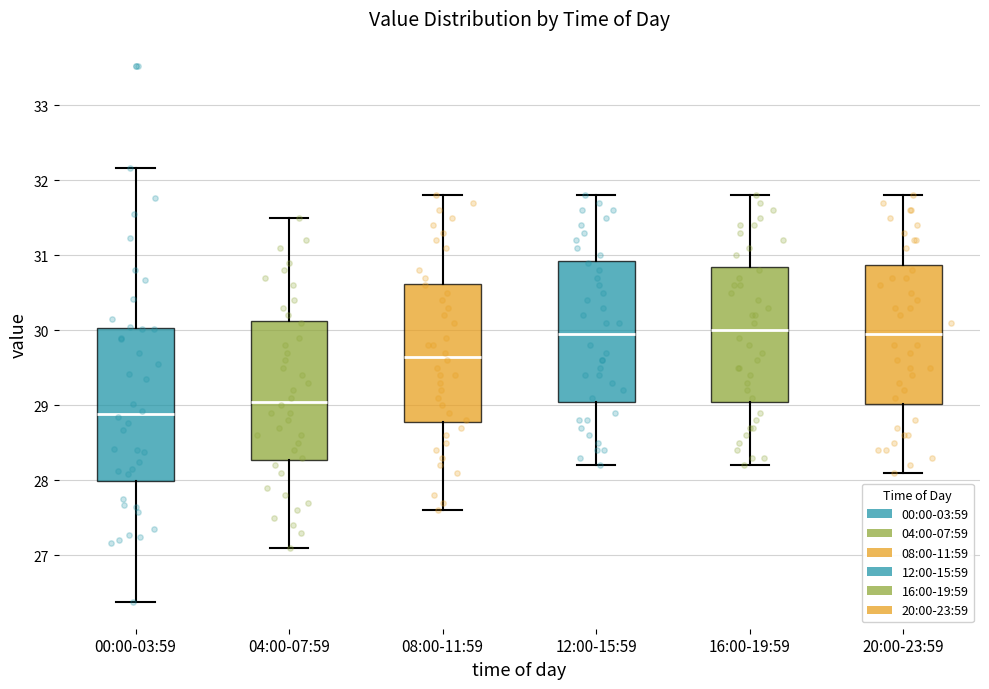

Where is the lower edge of the box for 08:00-11:59 on the y-axis? The values are not printed on the chart, so give them approximately, as read against the axis.

28.8